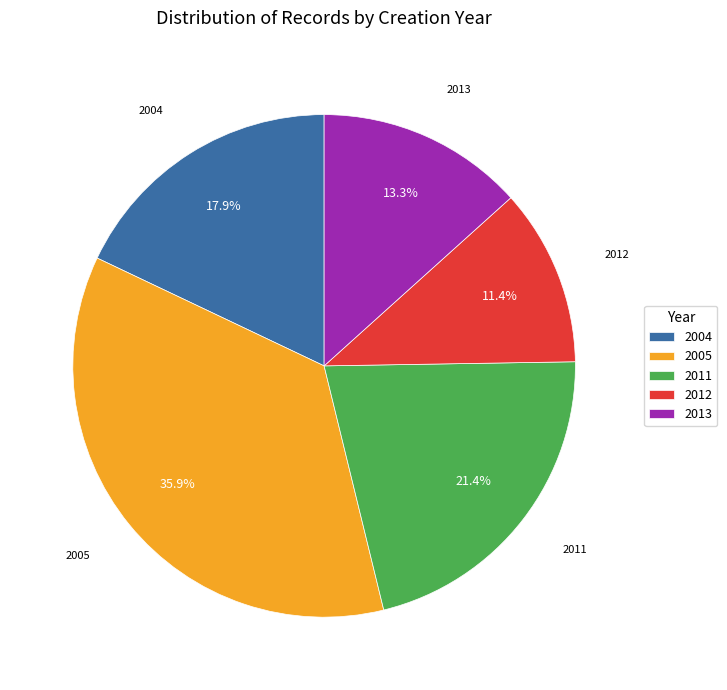

Do 2011 and 2005 together represent more than half of the pie?

Yes